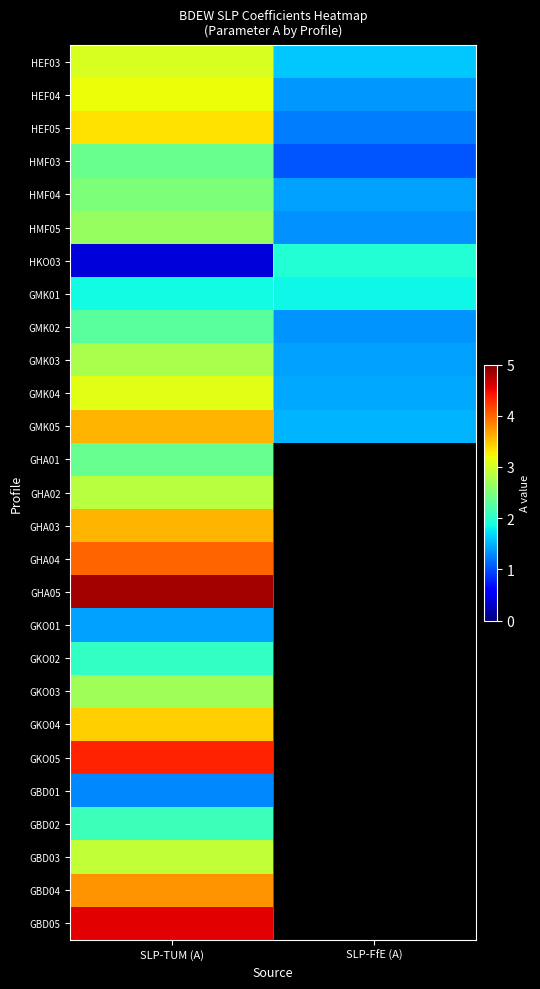

Which has a higher value, SLP-TUM (A) or SLP-FfE (A)?

SLP-TUM (A)